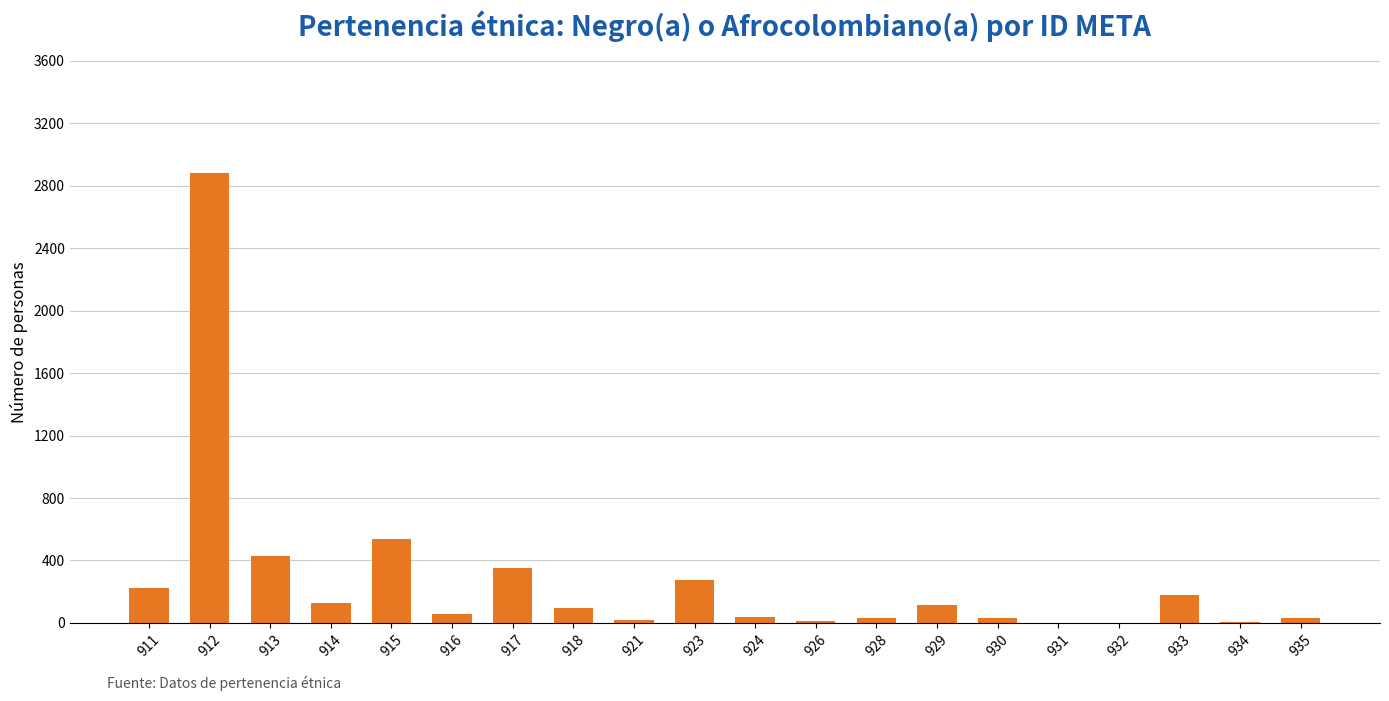

What is the sum of all values?

5438